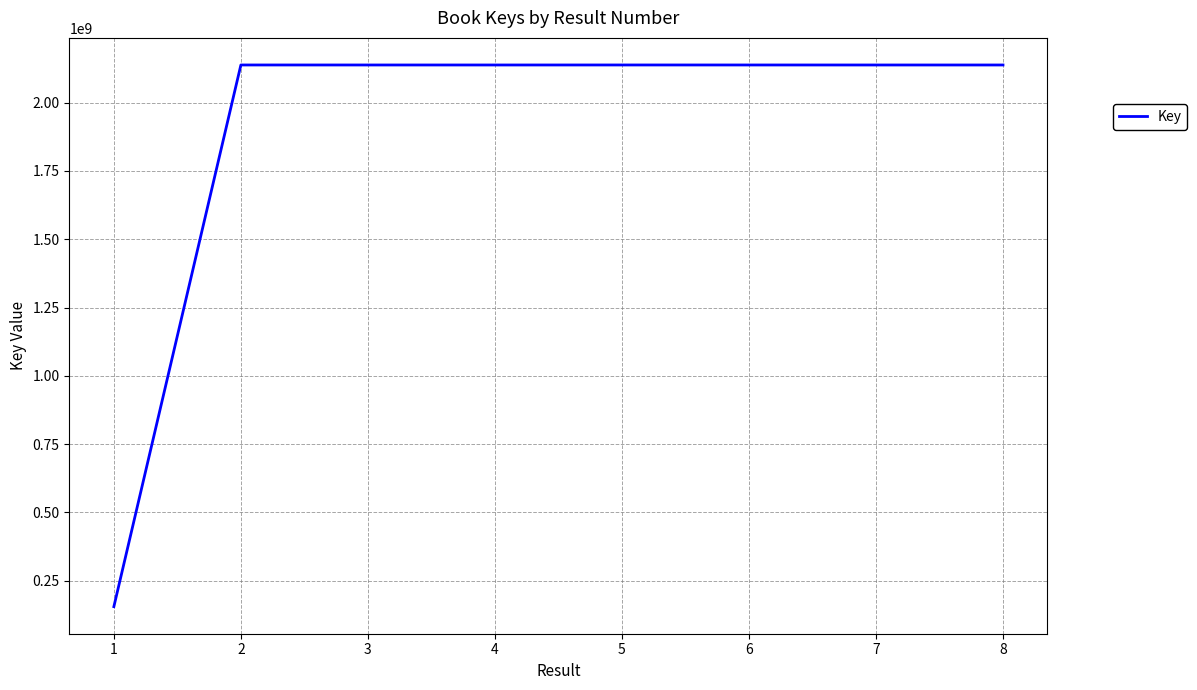

What is the sum of all values?

15118927350